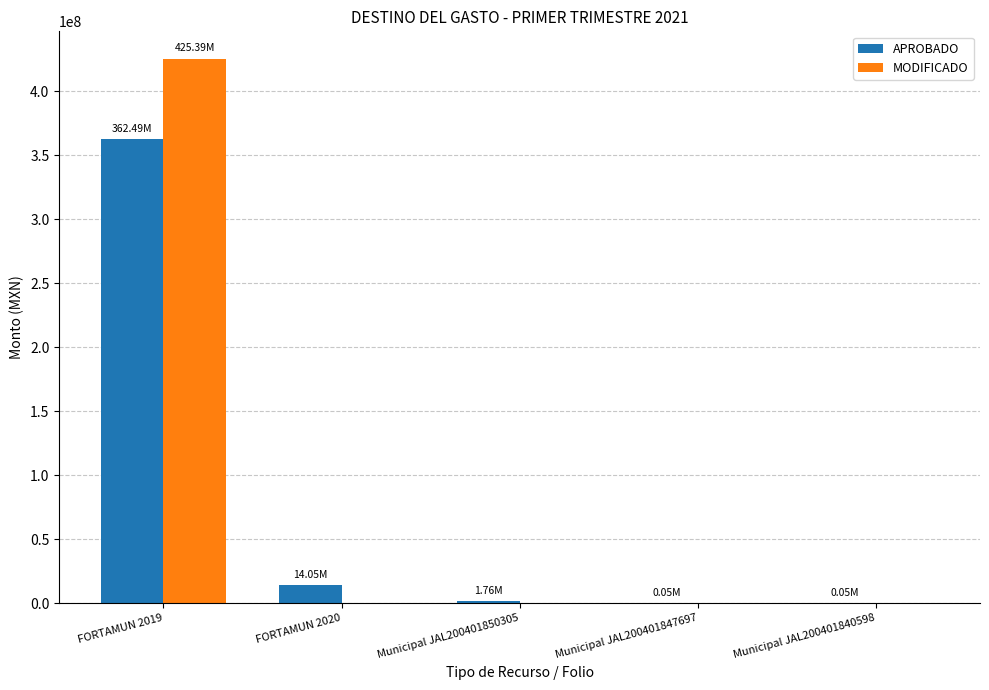

Is the value of APROBADO at FORTAMUN 2019 greater than the value of MODIFICADO at Municipal JAL200401840598?

Yes